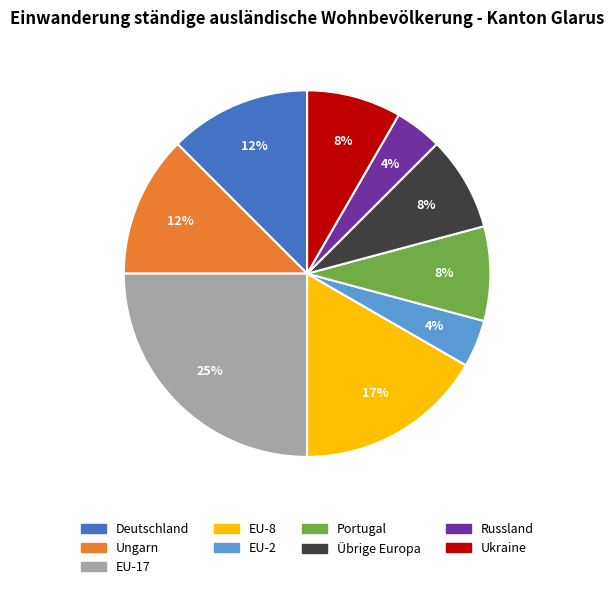

What is the ratio of the value at Russland to the value at Deutschland?

0.3